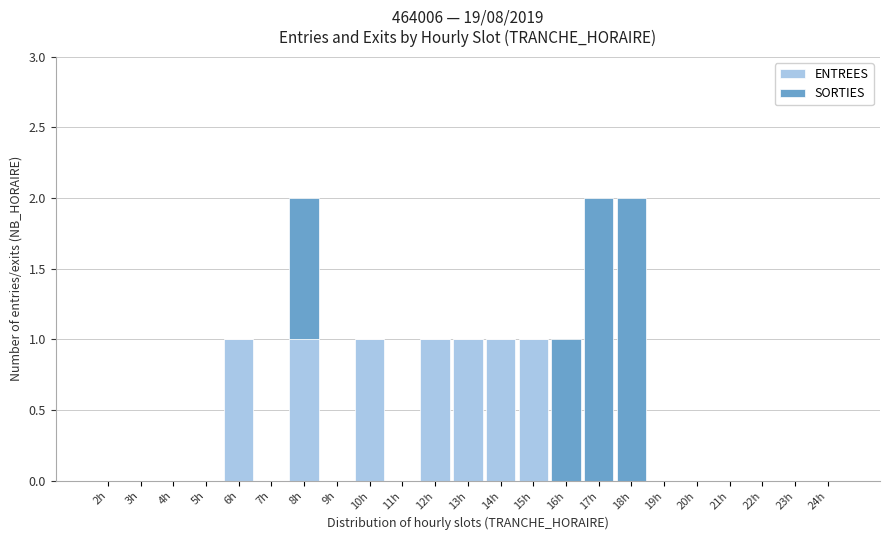

The value of ENTREES at 3h is 0. True or false?

True